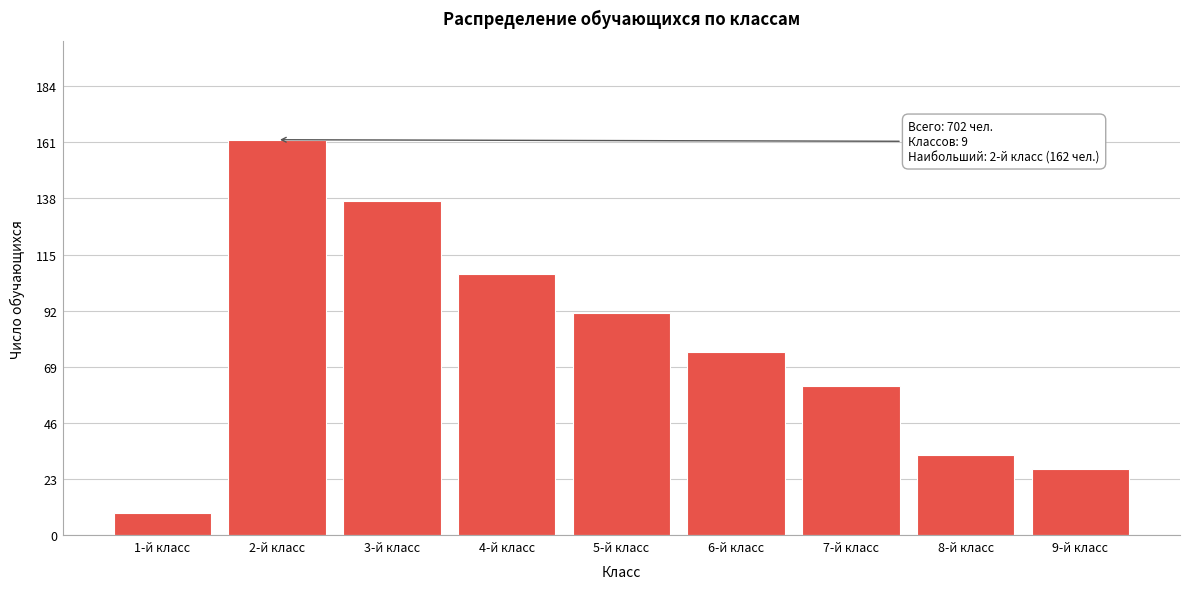

Reading left to right, what are all the values shown in this chart?

1-й класс=9	2-й класс=162	3-й класс=137	4-й класс=107	5-й класс=91	6-й класс=75	7-й класс=61	8-й класс=33	9-й класс=27